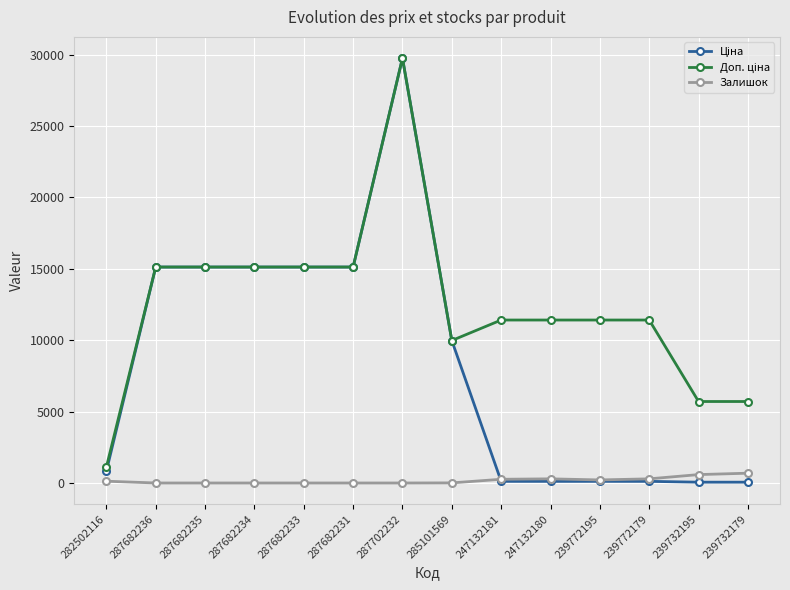

How many series are shown in this chart?

3